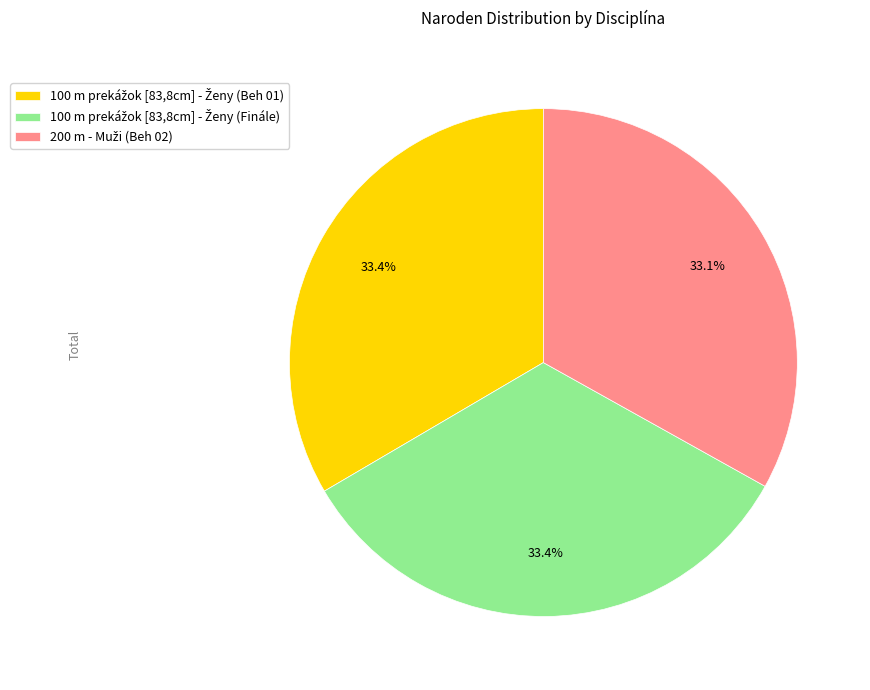

Is there any slice that represents more than half of the pie?

No